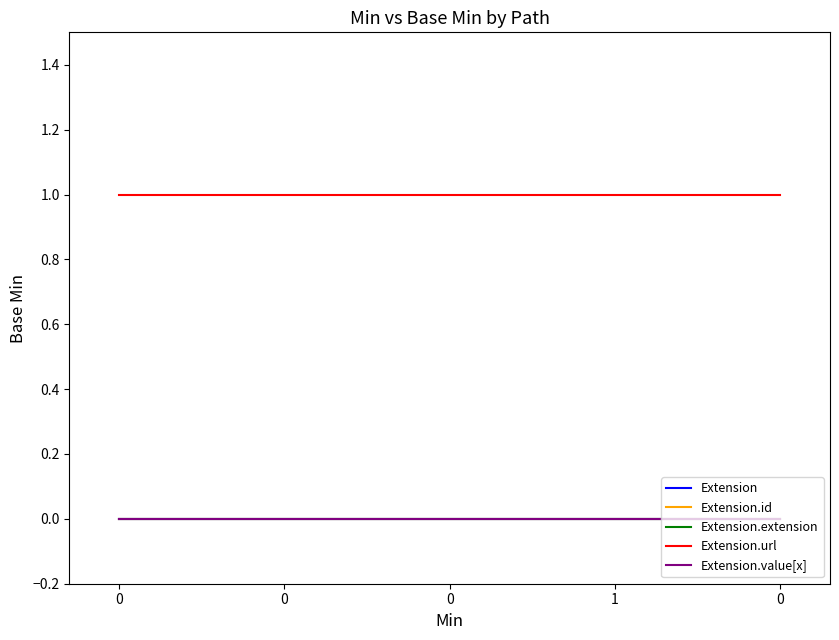

Which series changed the most between 1 and 0?

Extension